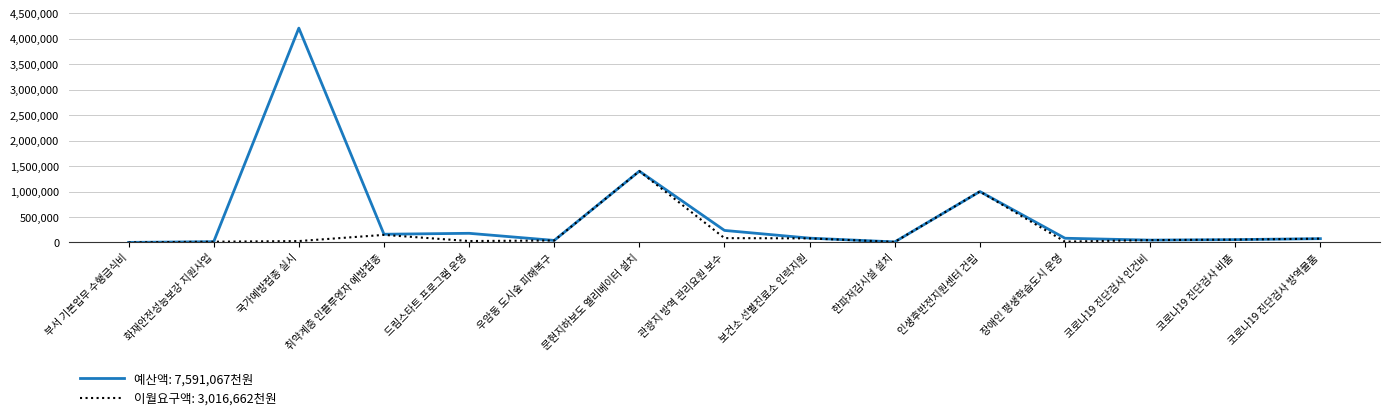

At which category is the sum across all series the highest?

국가예방접종 실시